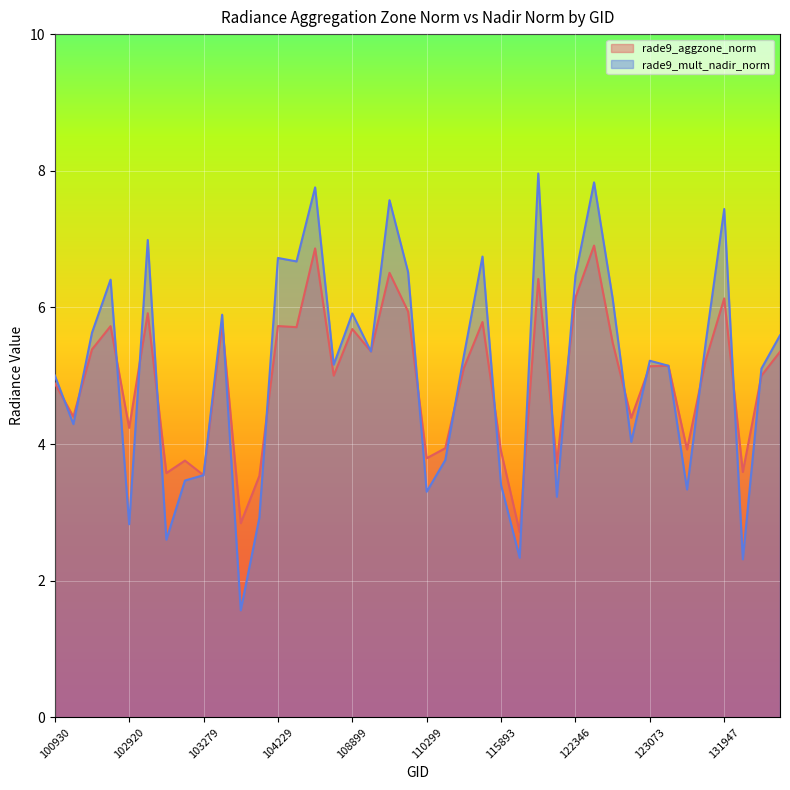

The value of rade9_mult_nadir_norm at 108899 is 5.9. True or false?

True